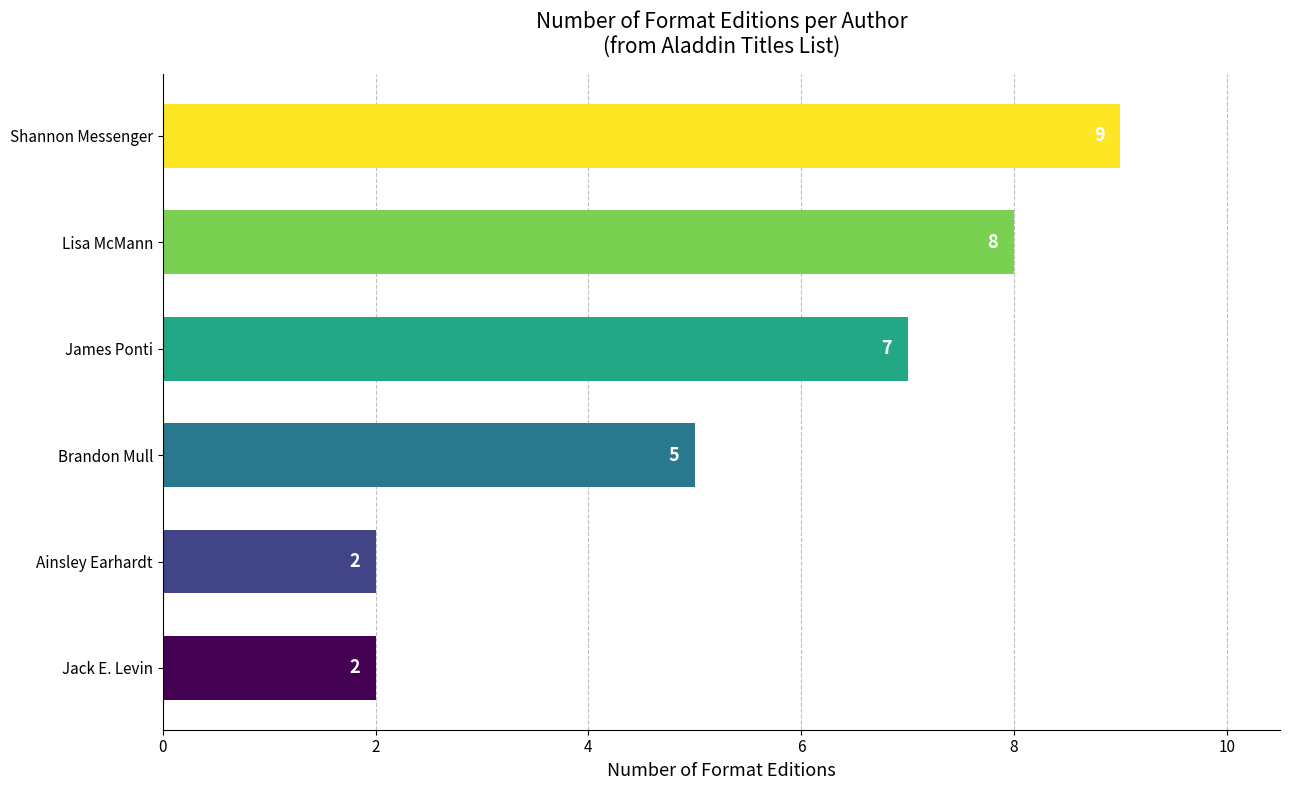

Reading bottom to top, list all the values displayed in this chart.

Jack E. Levin=2	Ainsley Earhardt=2	Brandon Mull=5	James Ponti=7	Lisa McMann=8	Shannon Messenger=9